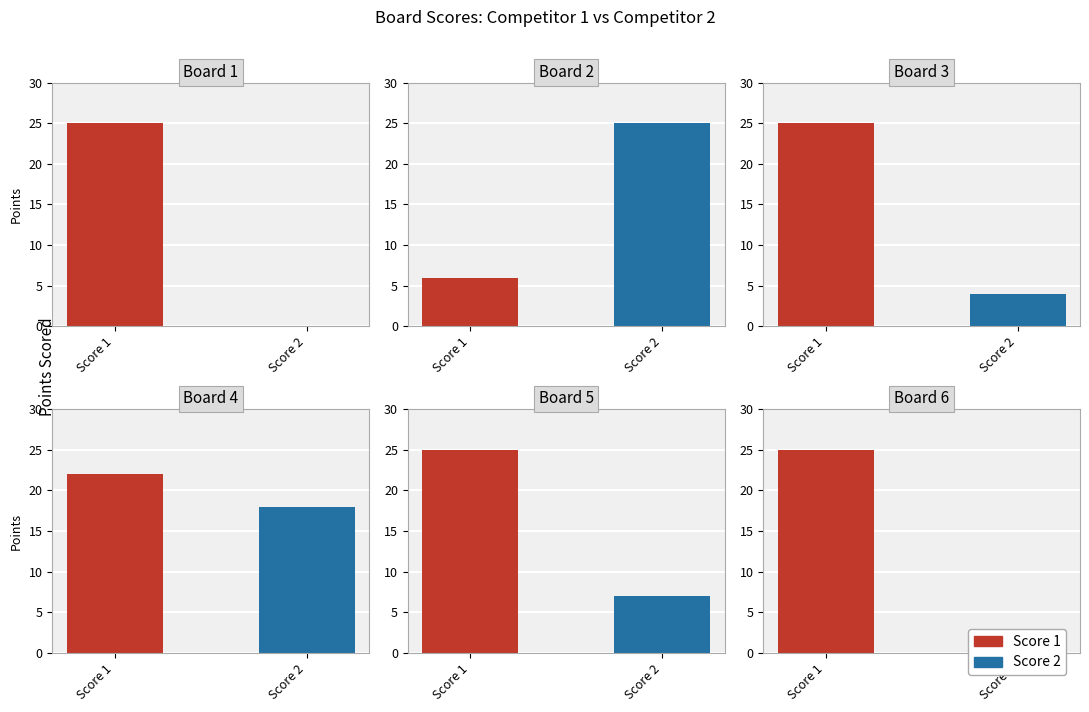

What is the sum of the Score 1 values at Board 5 and Board 1?

50